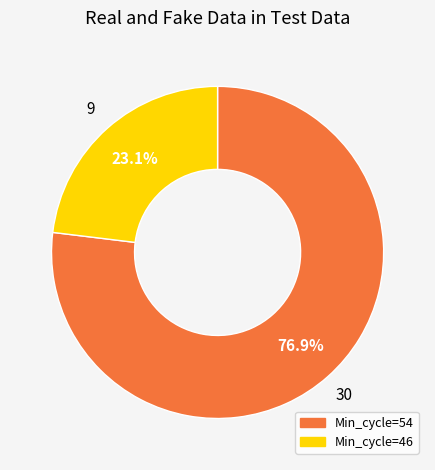

Is there a majority slice in this chart?

Yes